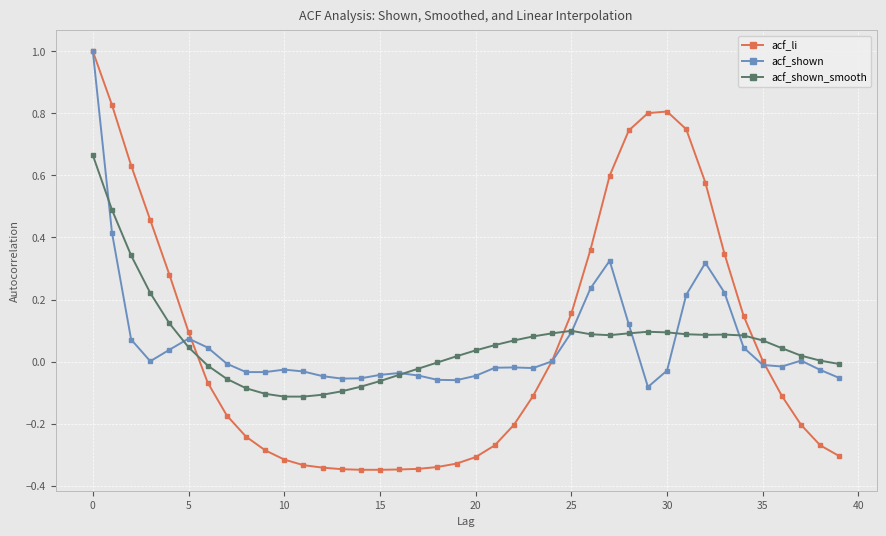

Which series has the largest range (max minus min)?

acf_li